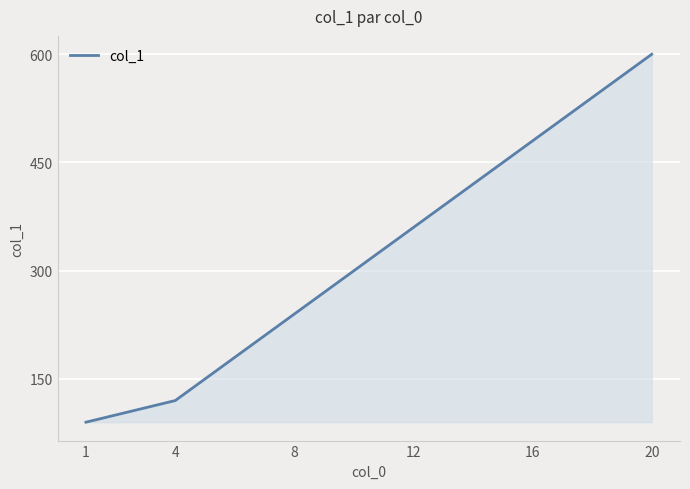

What is the change in value from 4 to 8?

+120